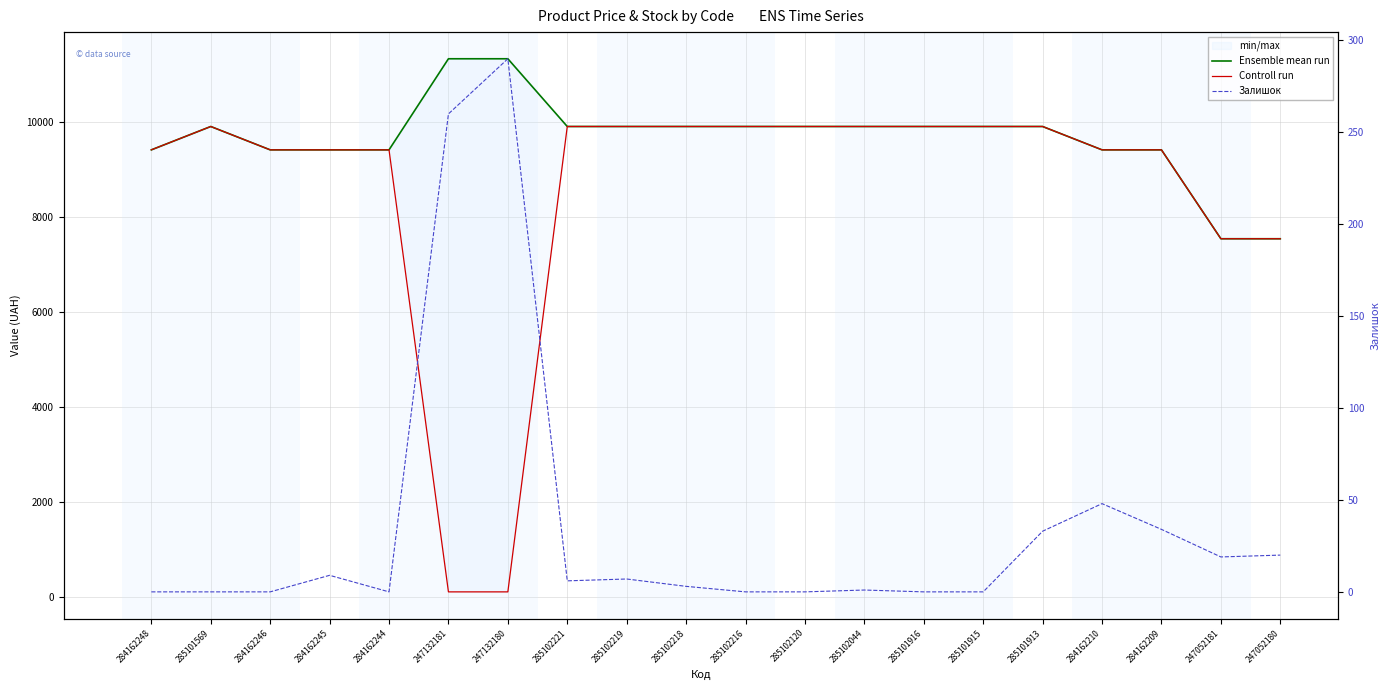

At 284162210, list the series in order from largest to smallest.

Ensemble mean run, Controll run, Залишок